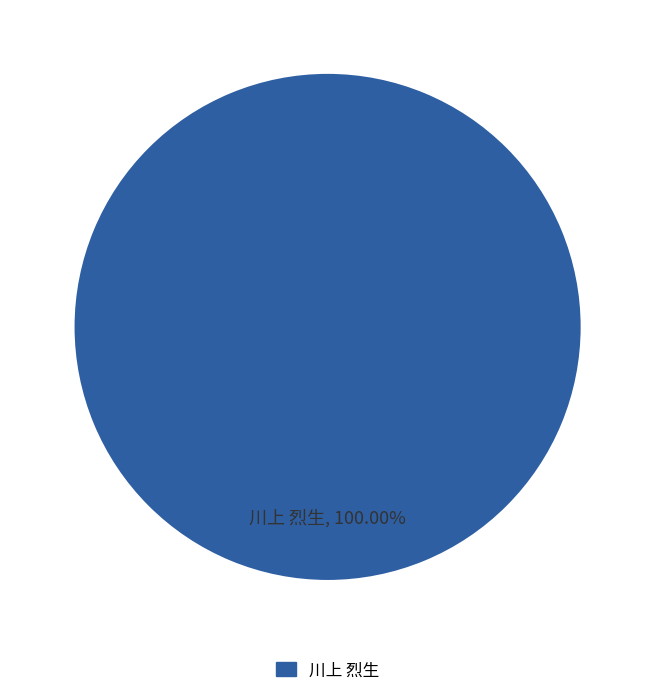

Is there a majority slice in this chart?

Yes